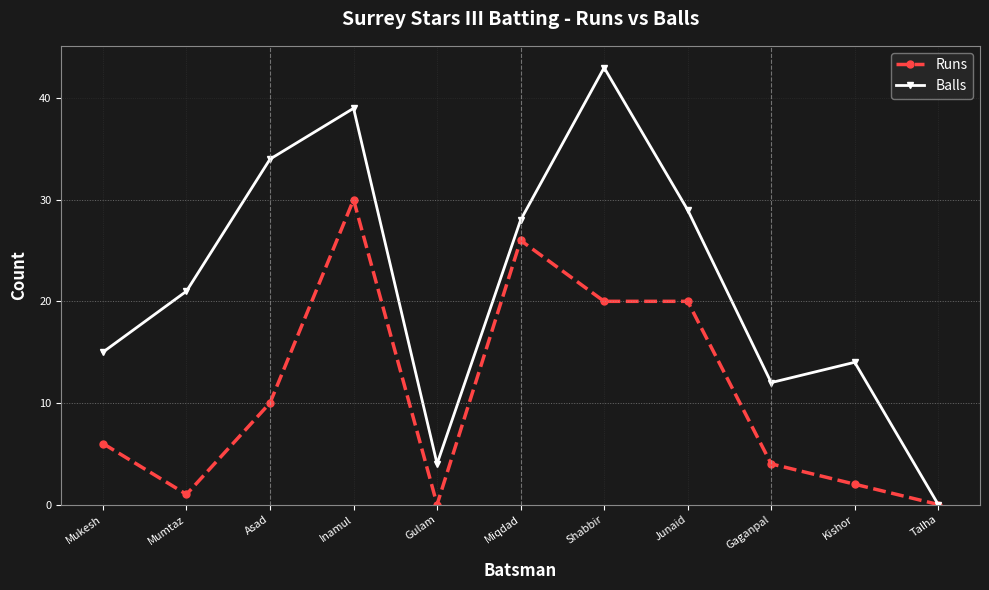

Which series has the largest range (max minus min)?

Balls